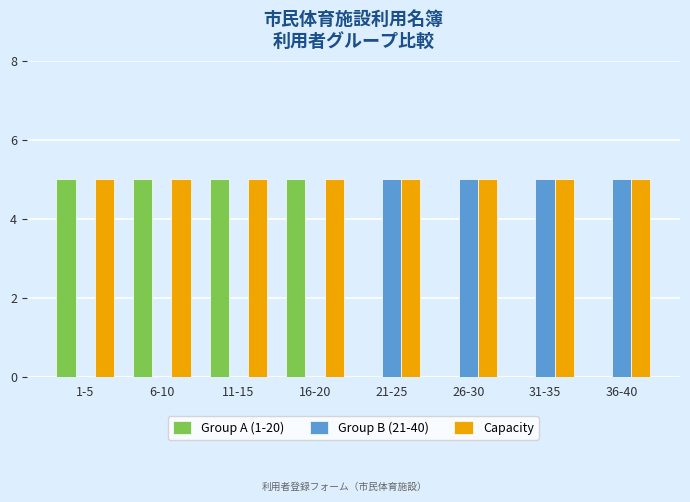

The value of Capacity at 11-15 is 5. True or false?

True